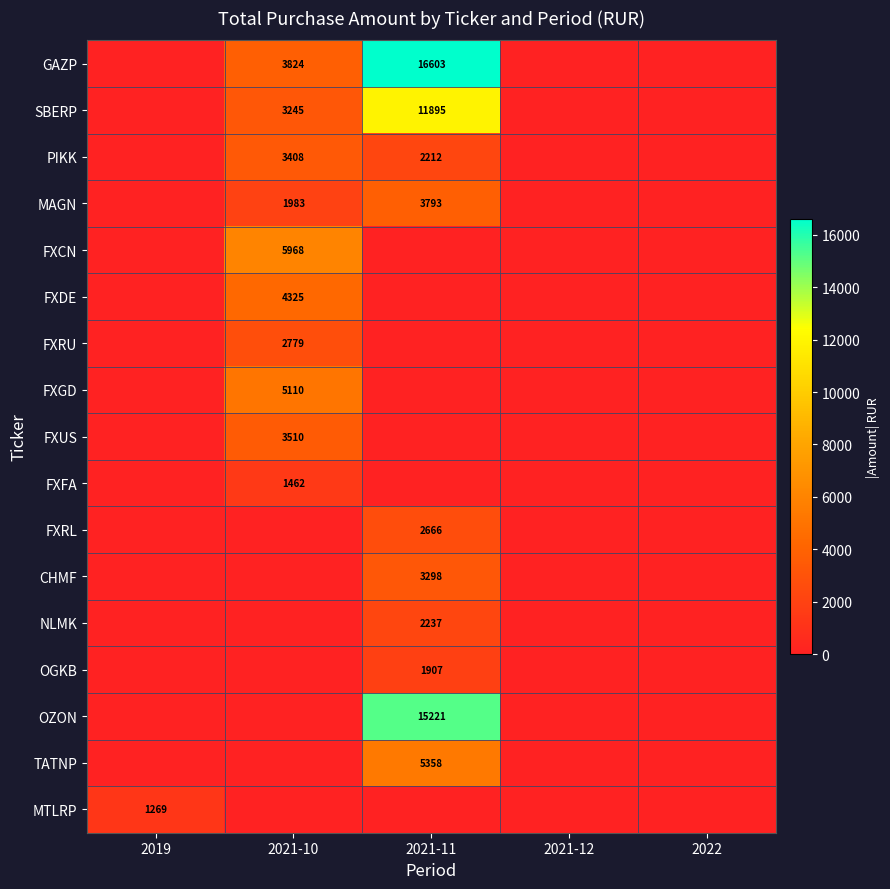

The OZON series shows 15221 at 2021-11. True or false?

True